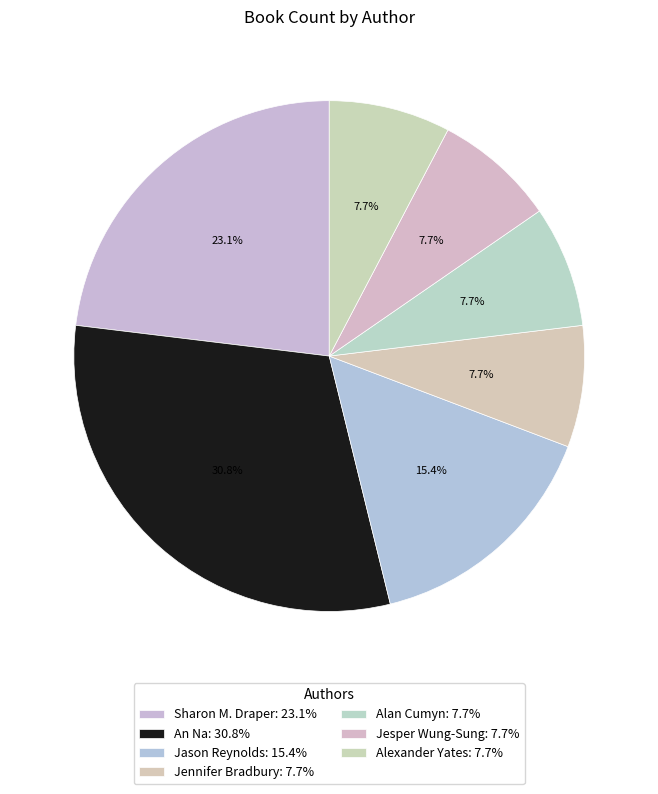

Is Alexander Yates the majority of the pie?

No